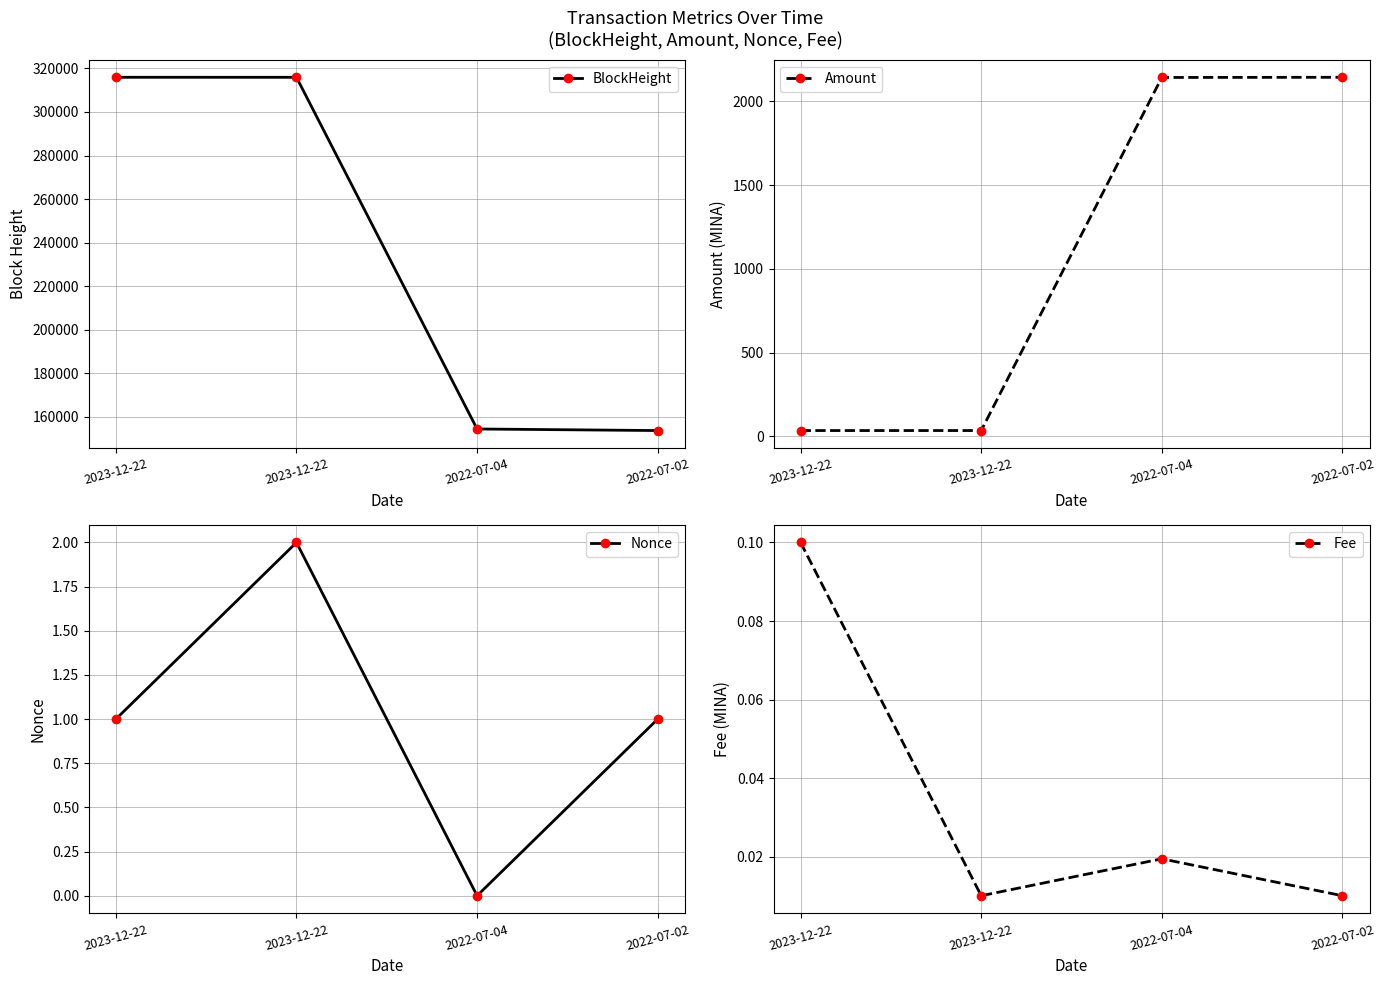

True or false: BlockHeight and Amount intersect in this chart.

False